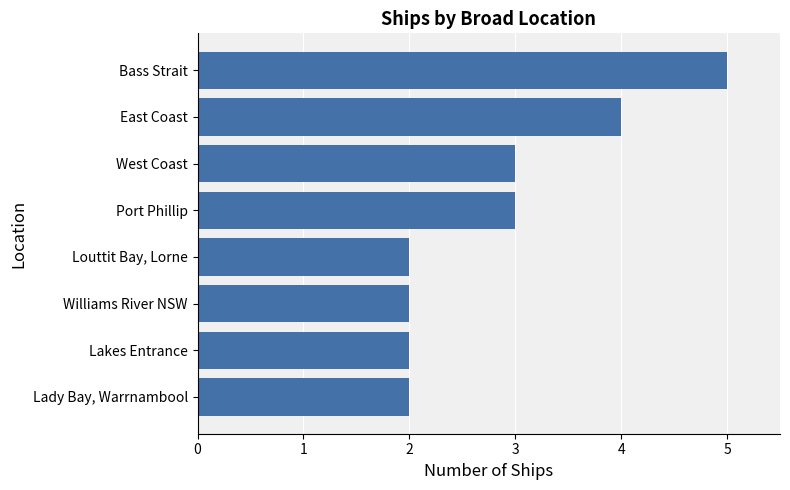

What is the sum of the values at Lady Bay, Warrnambool and Port Phillip?

5